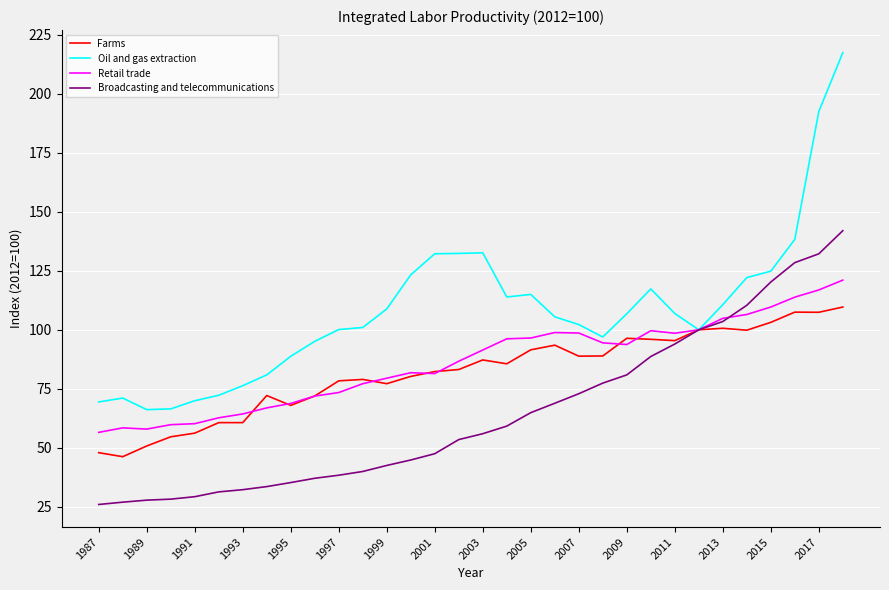

Which series has the largest range (max minus min)?

Oil and gas extraction